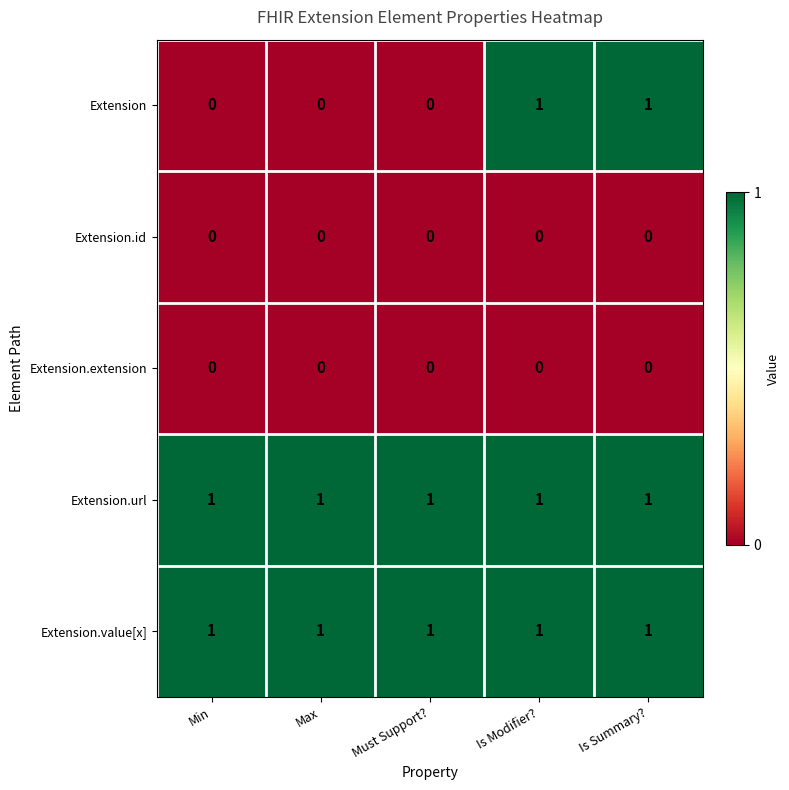

Which series has the largest range (max minus min)?

Extension